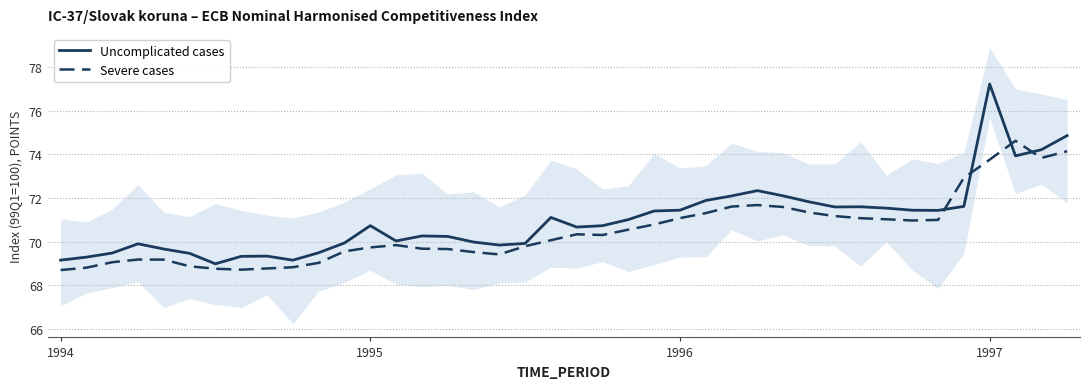

Which series has the largest total across all categories?

Uncomplicated cases